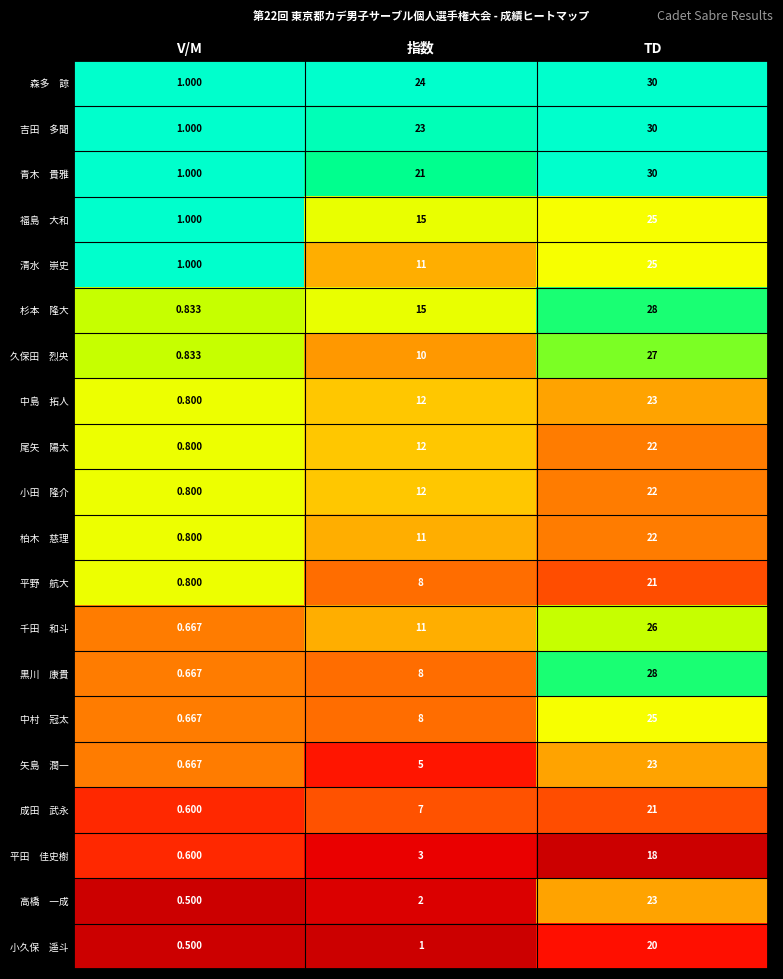

At which category does the chart reach its peak across all series?

TD